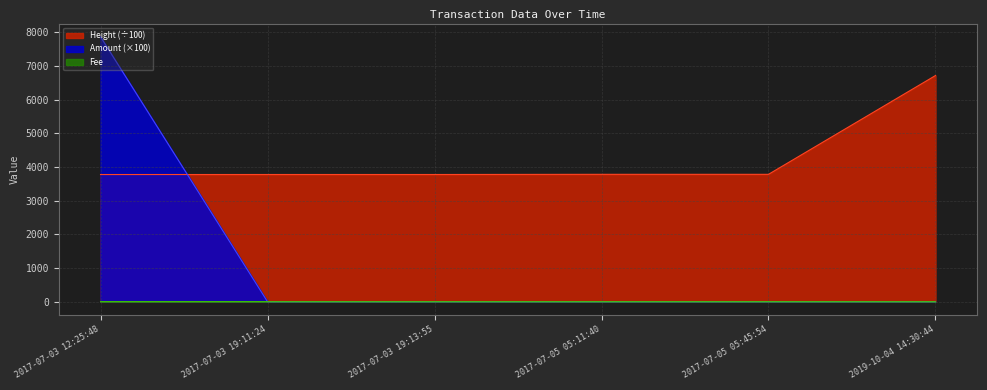

How many lines are shown in the chart?

3